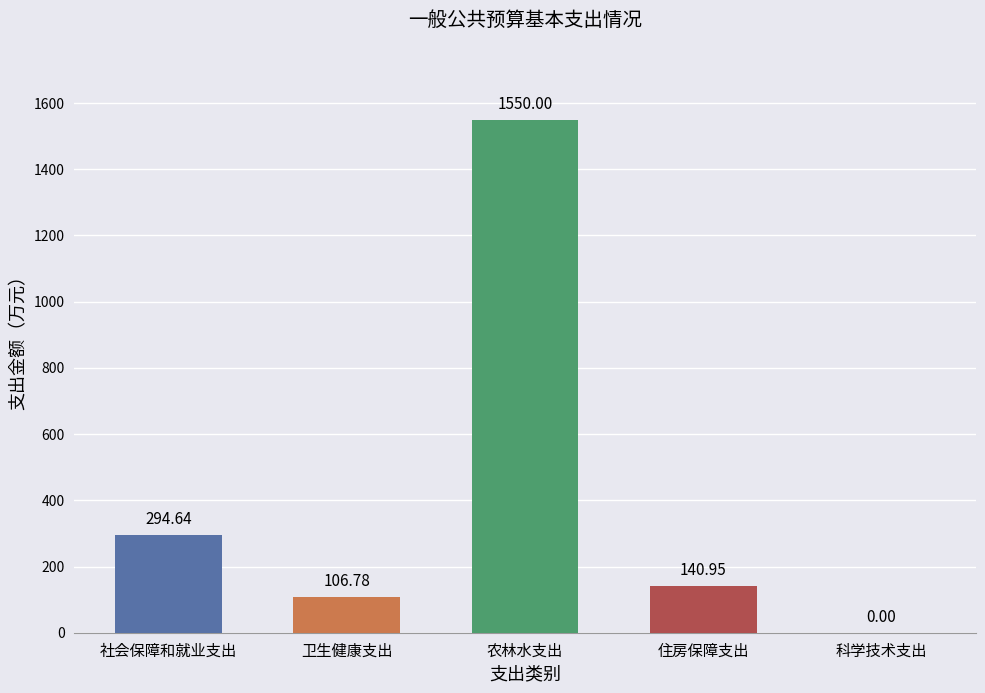

What is the change in value from 社会保障和就业支出 to 农林水支出?

+1255.4